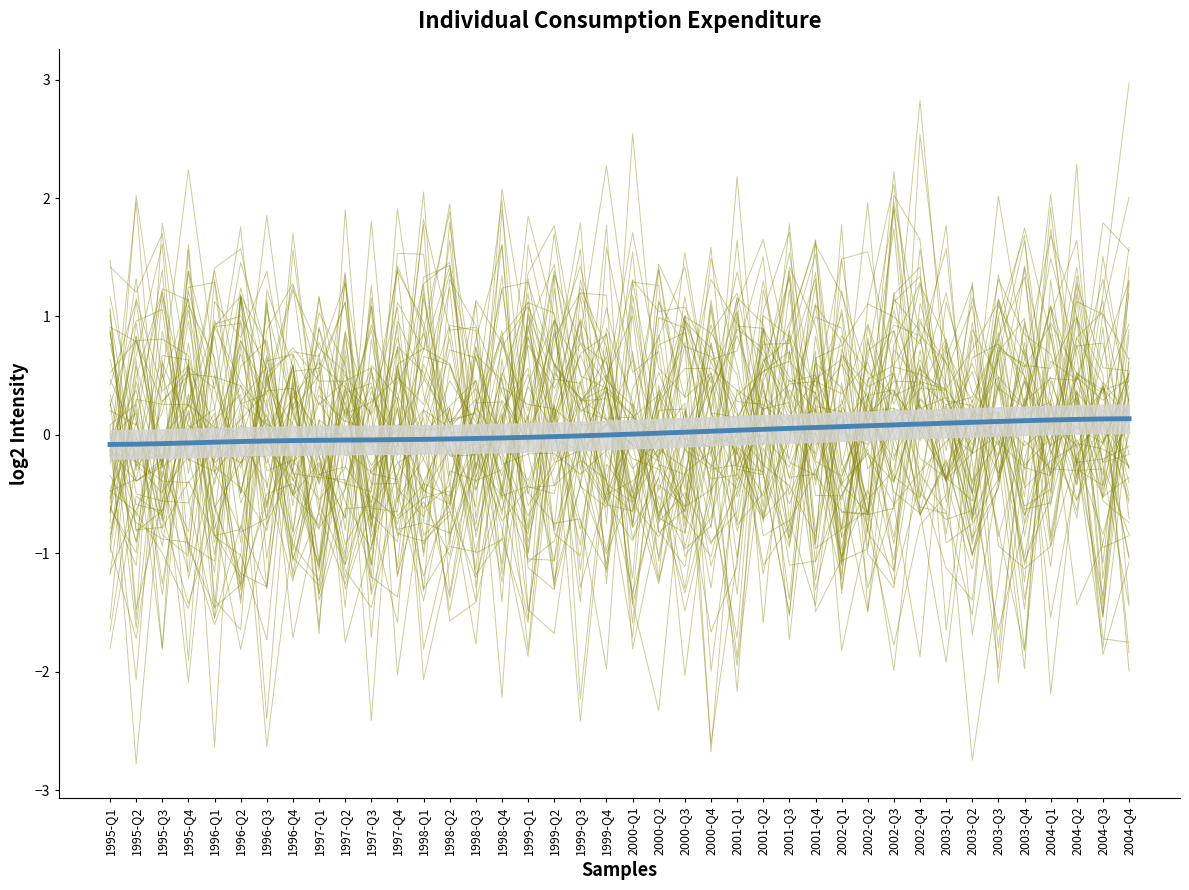

Which series has the largest range (max minus min)?

Individual consumption expenditure